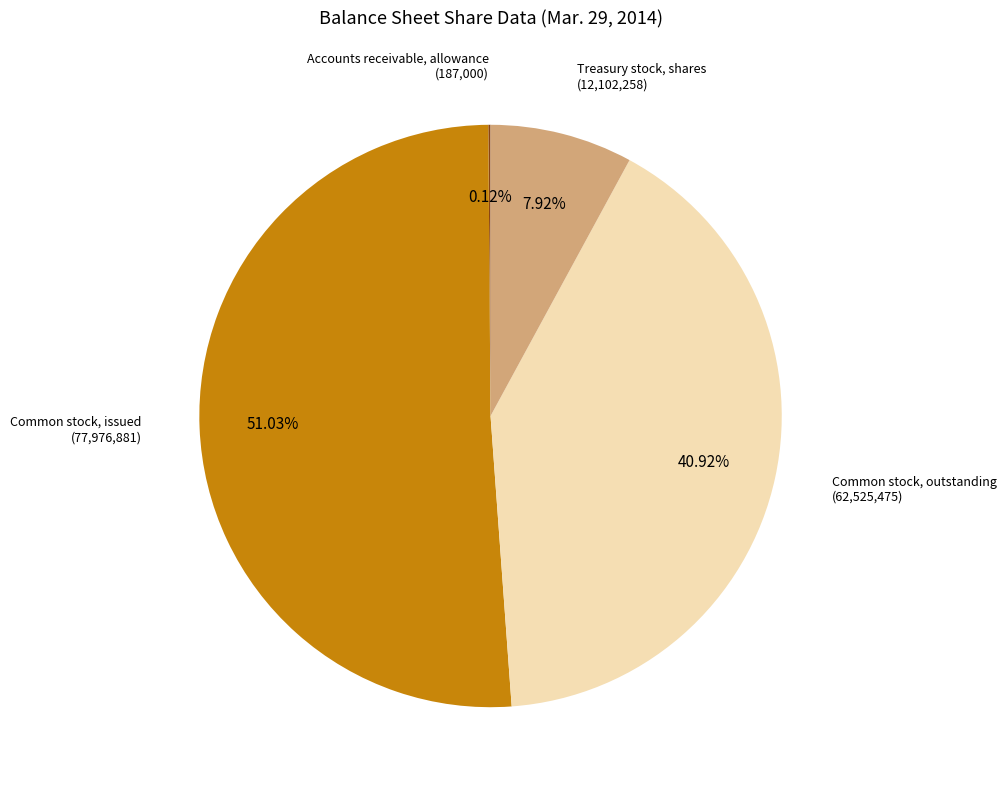

Is there any slice that represents more than half of the pie?

Yes